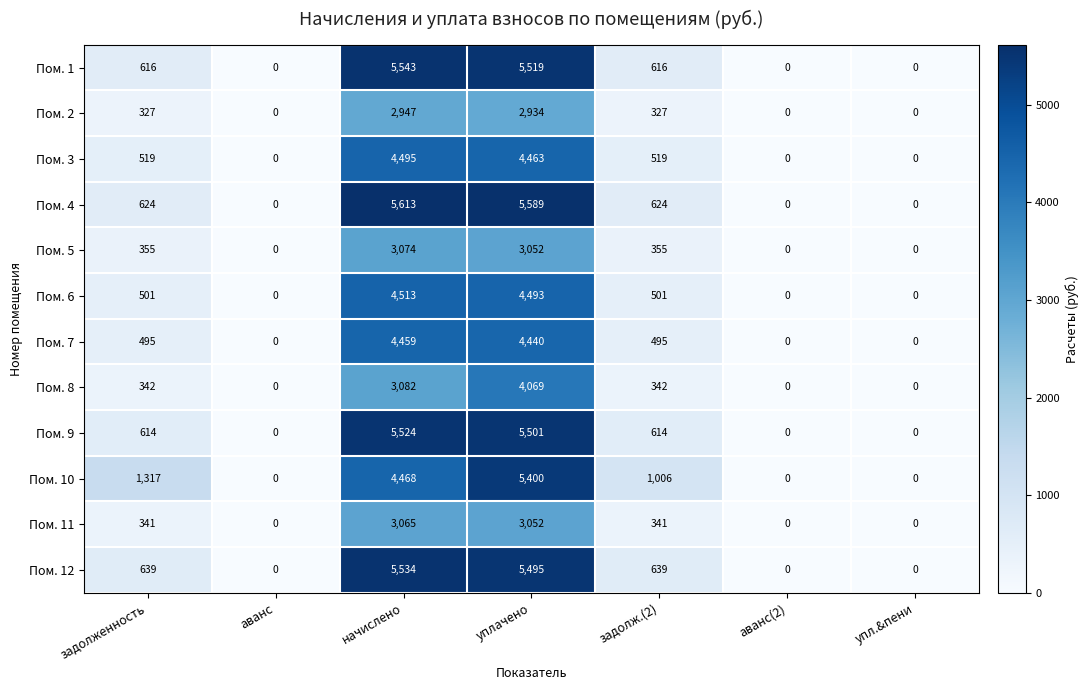

At which label is Пом. 8 closest to 2034?

начислено